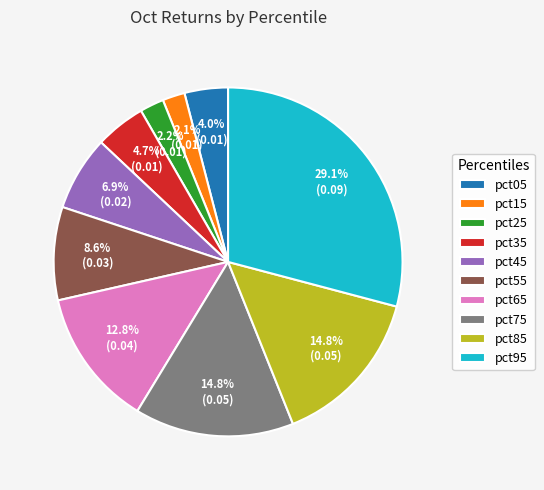

What percentage do pct15 and pct95 together represent?

31.2%